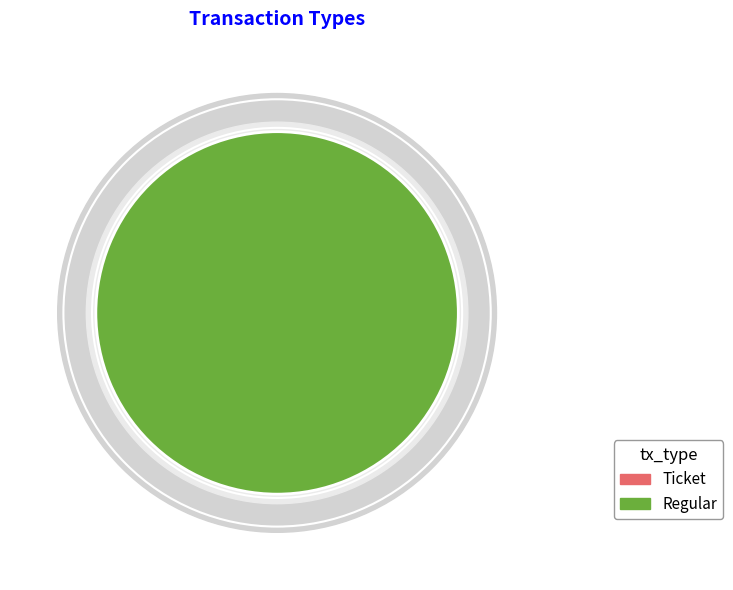

How many segments does this pie chart have?

2